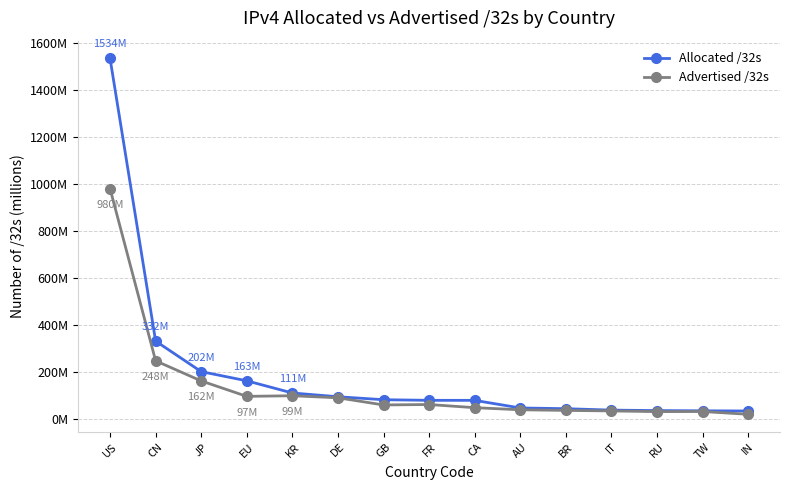

What are all the series names shown in the legend?

Allocated /32s, Advertised /32s